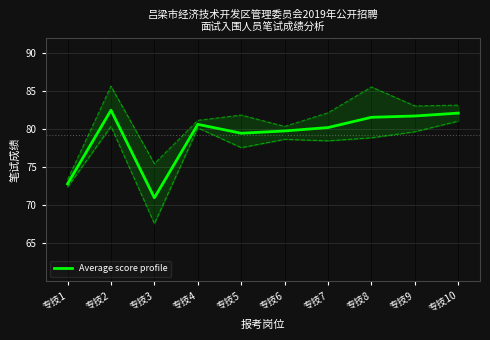

Reading right to left, list all the values displayed in this chart.

专技10=82.2	专技9=81.8	专技8=81.6	专技7=80.2	专技6=79.8	专技5=79.5	专技4=80.7	专技3=71.0	专技2=82.5	专技1=72.8